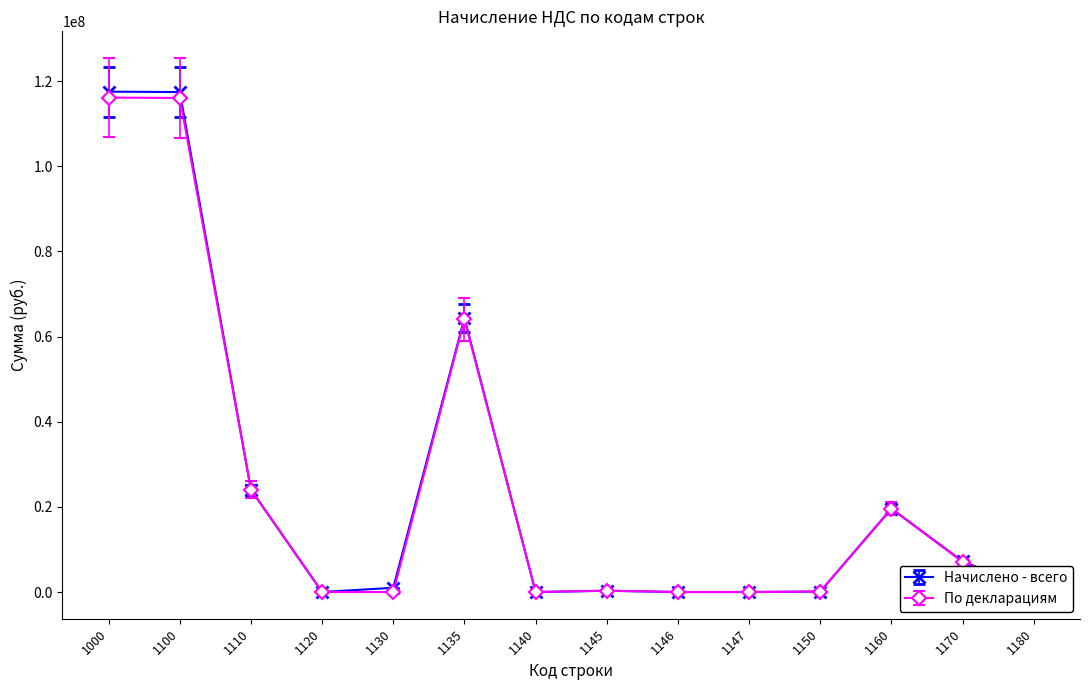

True or false: Начислено - всего has more than 0 interior local peaks.

True